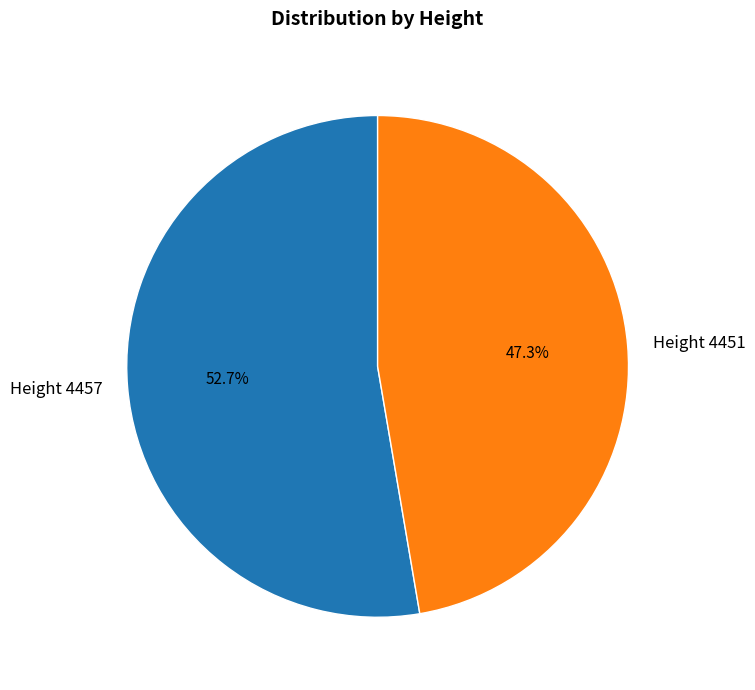

Which category has the smallest portion of the pie?

Height 4451